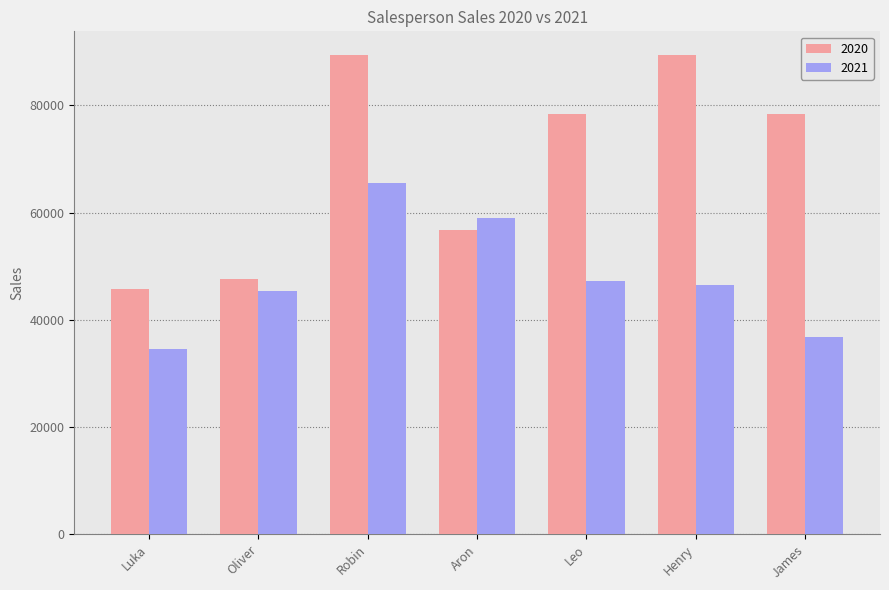

What is the total value across all series at Luka?

80216